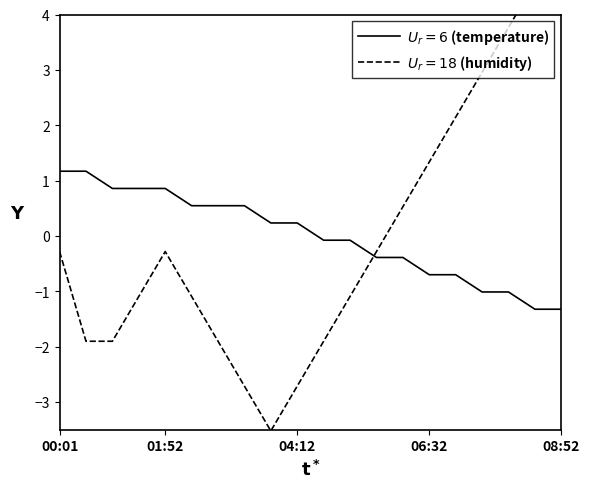

True or false: $U_r=18$ (humidity) and $U_r=6$ (temperature) intersect in this chart.

True